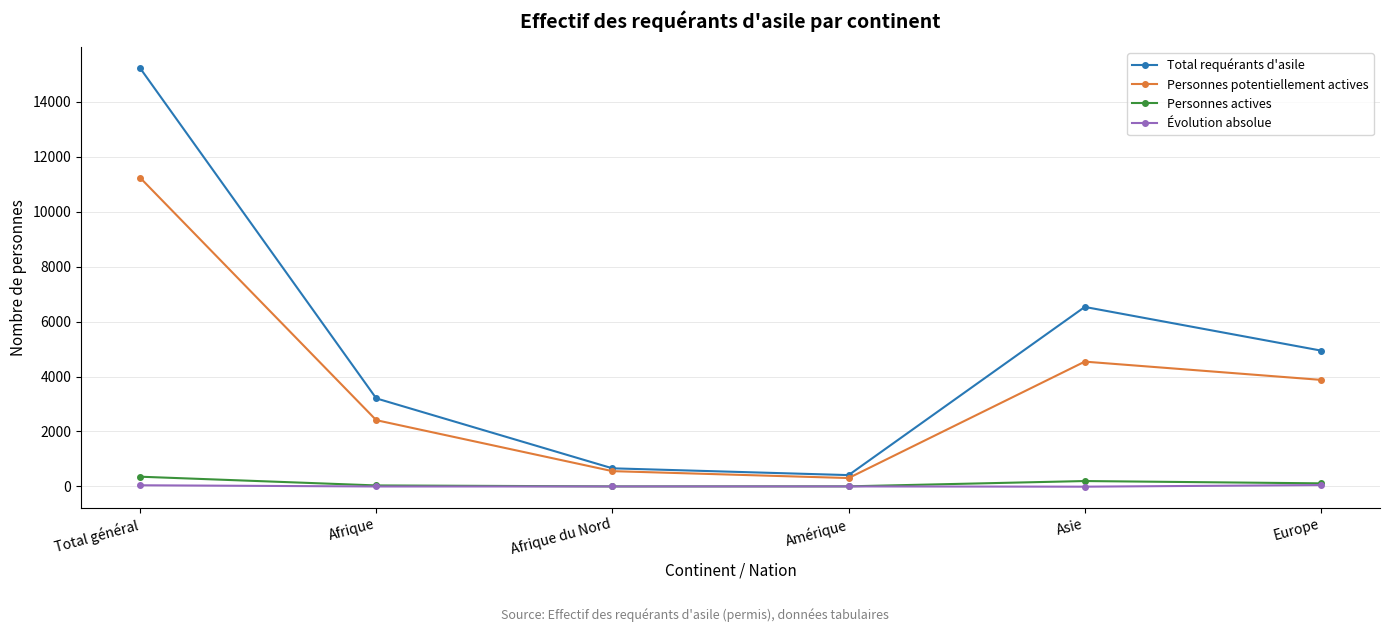

At which category is the sum across all series the highest?

Total général